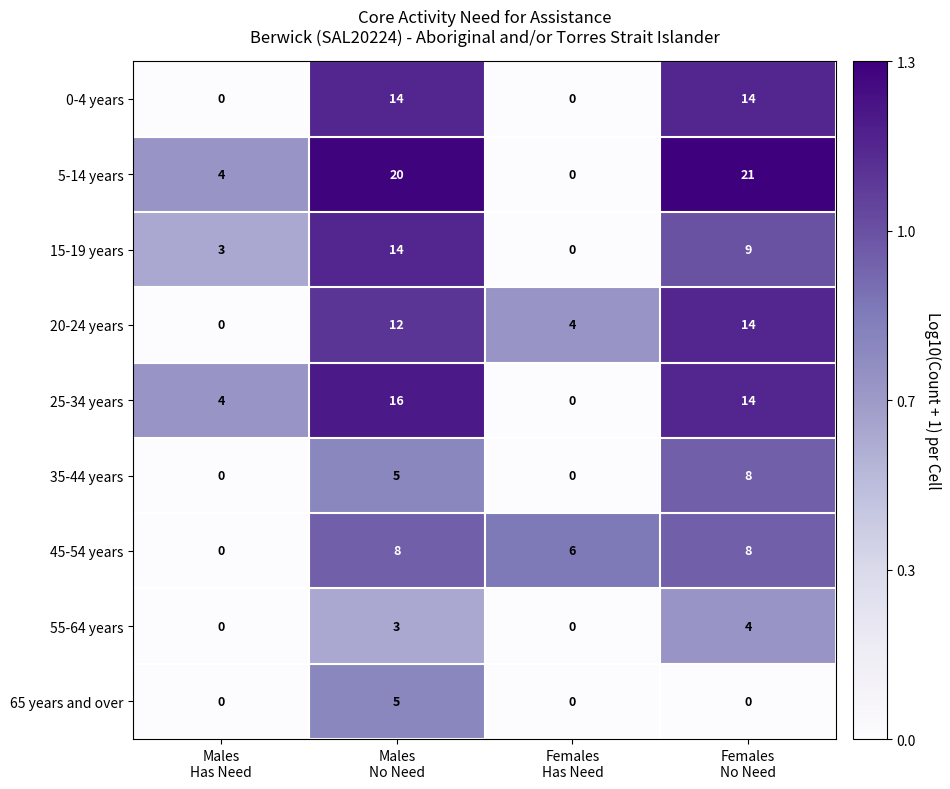

What is the difference between the second highest and second lowest values in the 25-34 years series?

10